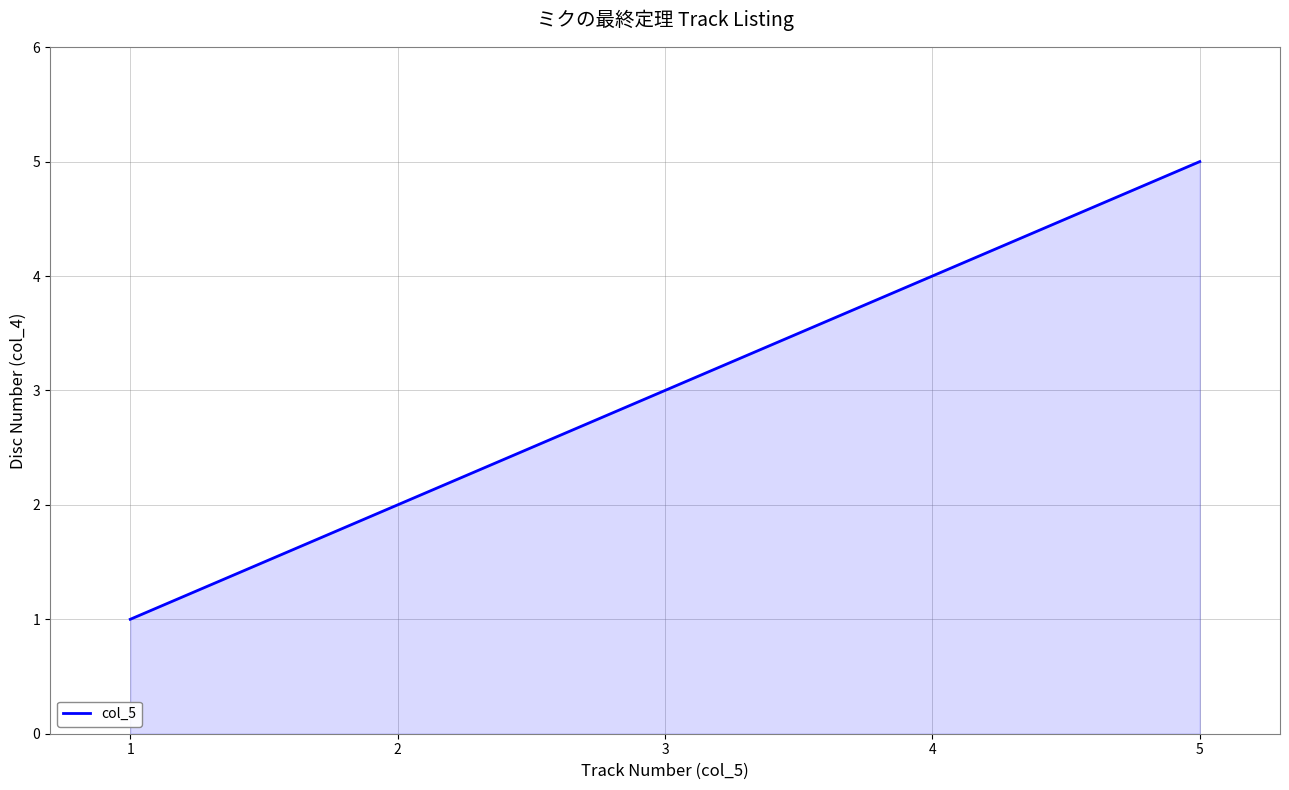

What is the difference between the second highest and second lowest values?

2